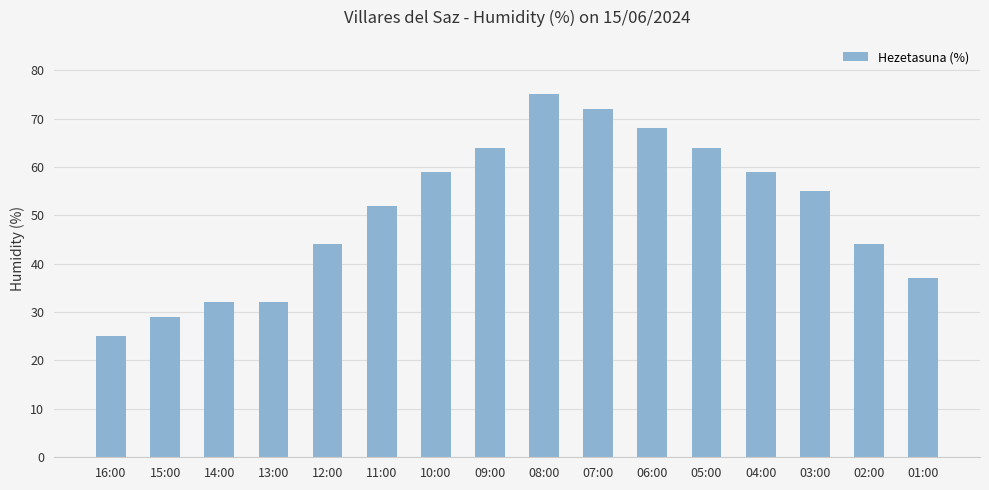

What is the difference between the second highest and second lowest values?

43